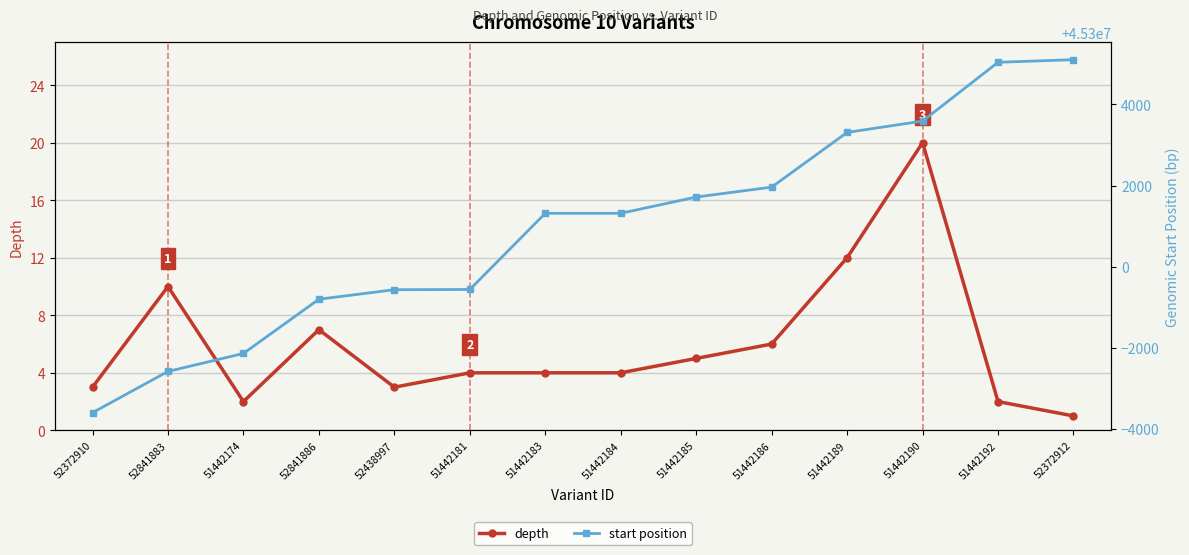

At which label is start position closest to 45300751?

51442183